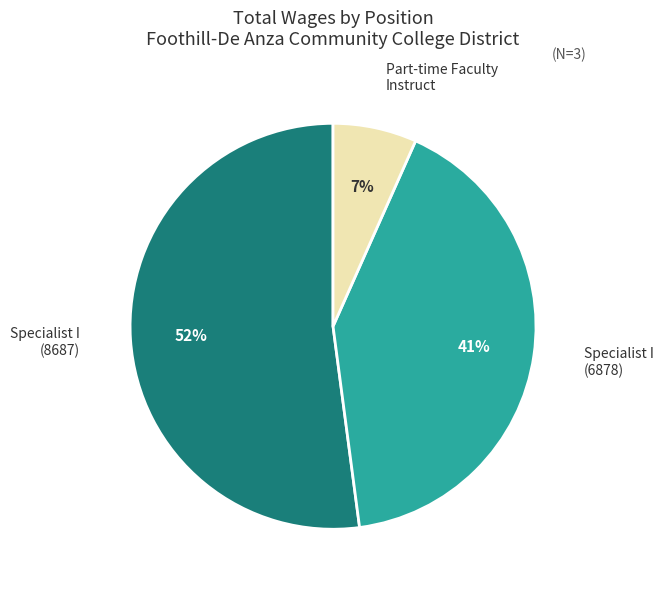

Is the sum of Part-time Faculty Instruct and Specialist I (6878) greater than half?

No